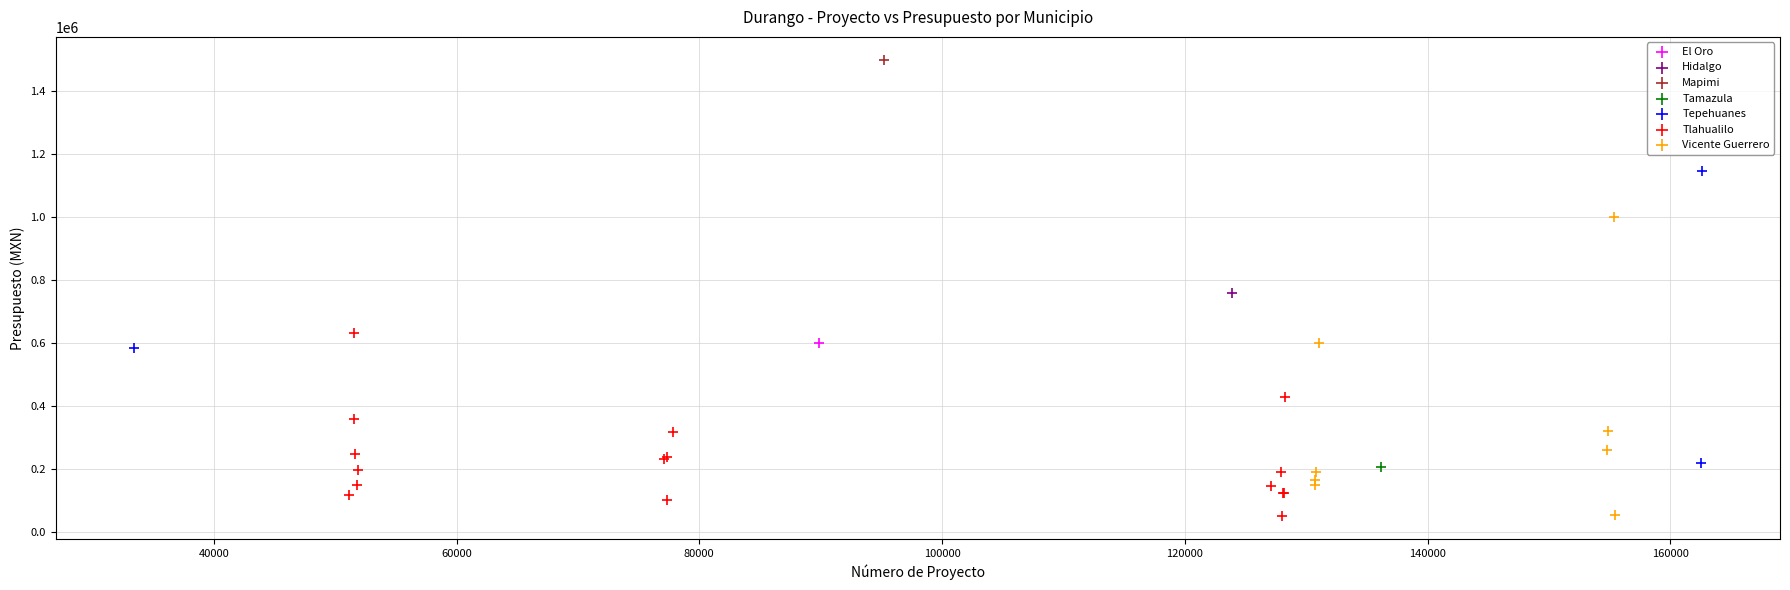

What are all the series names shown in the legend?

El Oro, Hidalgo, Mapimi, Tamazula, Tepehuanes, Tlahualilo, Vicente Guerrero